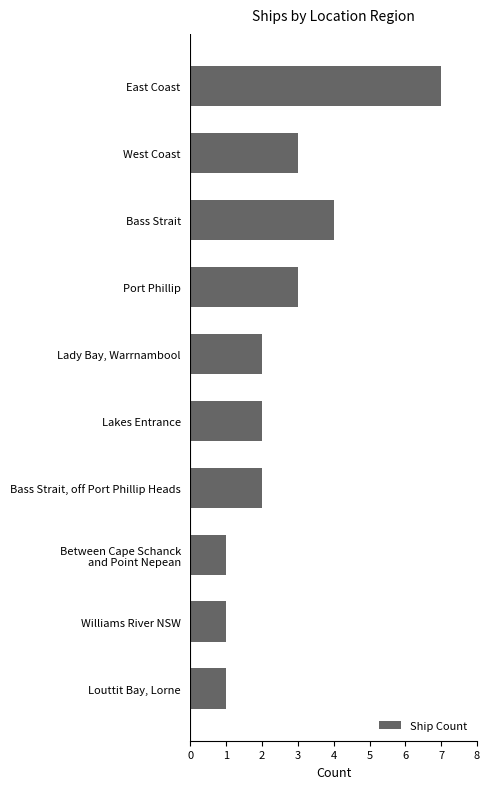

What is the average value?

3